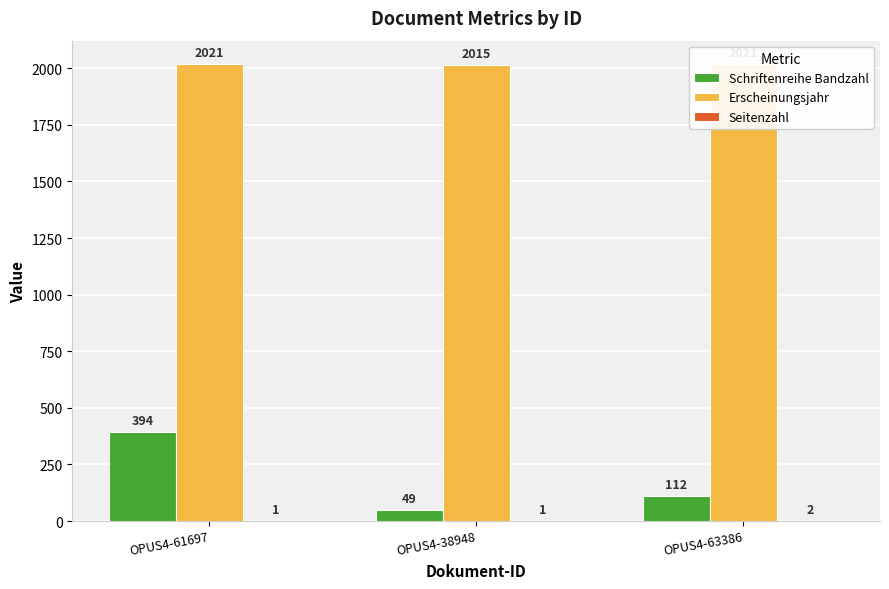

Which category has the lowest value in the Erscheinungsjahr series?

OPUS4-38948